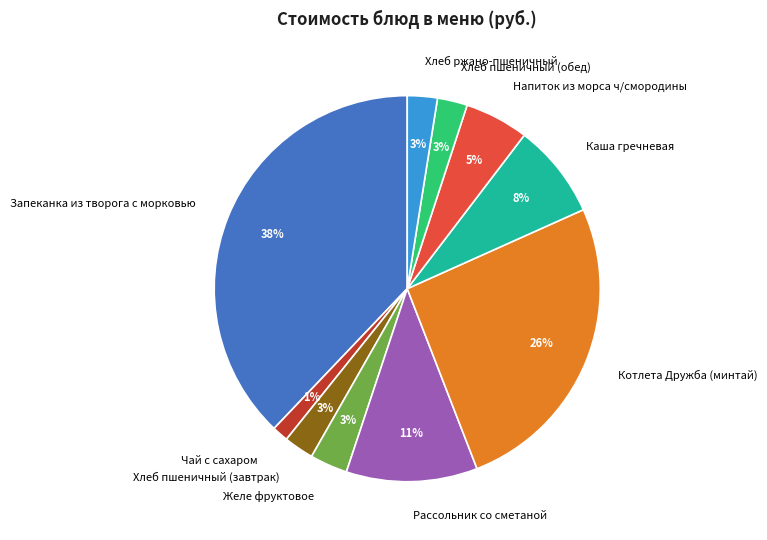

How many segments does this pie chart have?

10